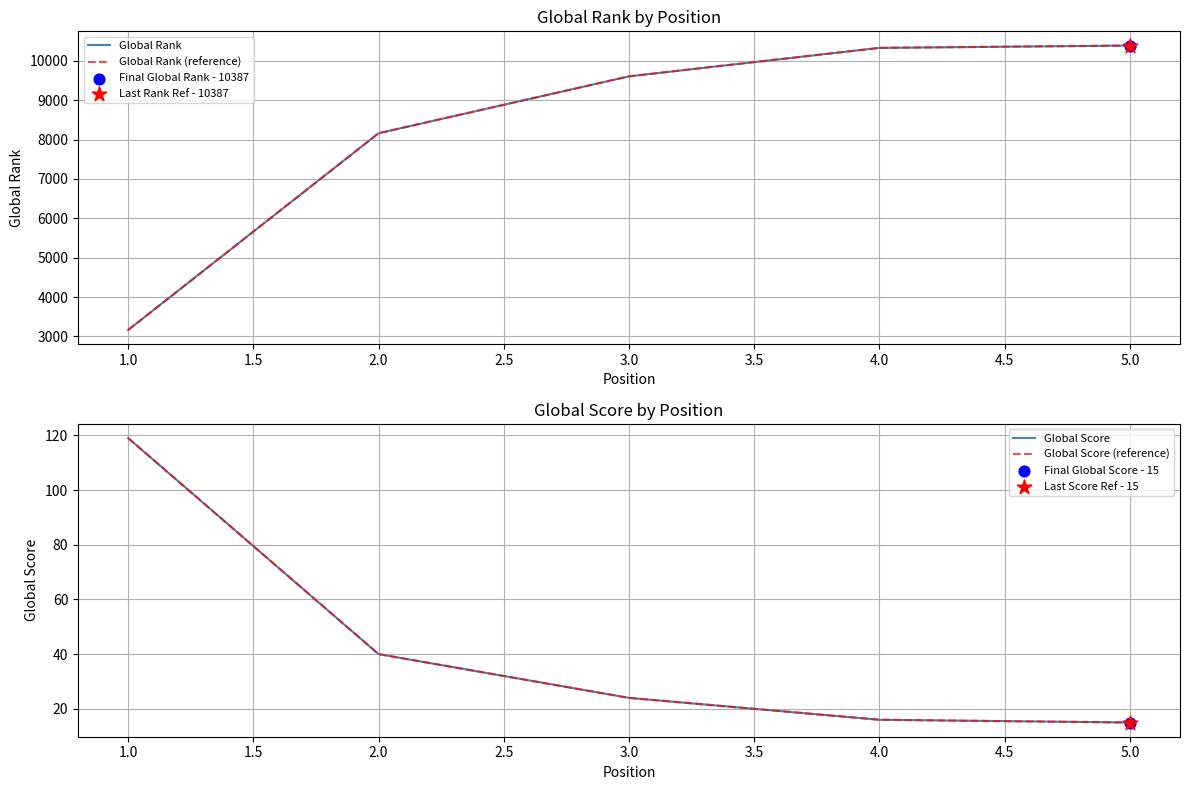

What are all the series names shown in the legend?

Global Rank, Global Rank (reference), Global Score, Global Score (reference)